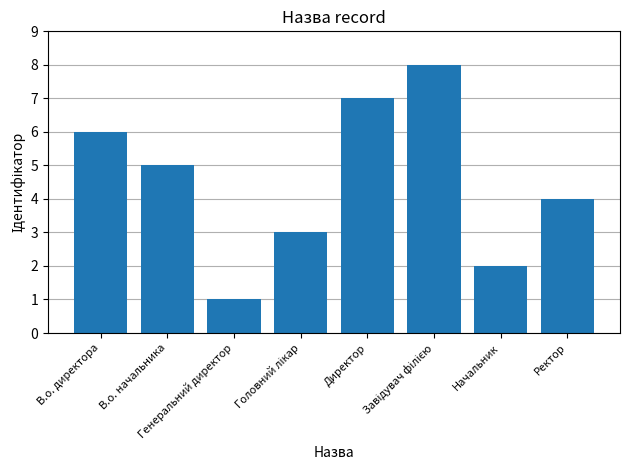

How many bars are there in total?

8